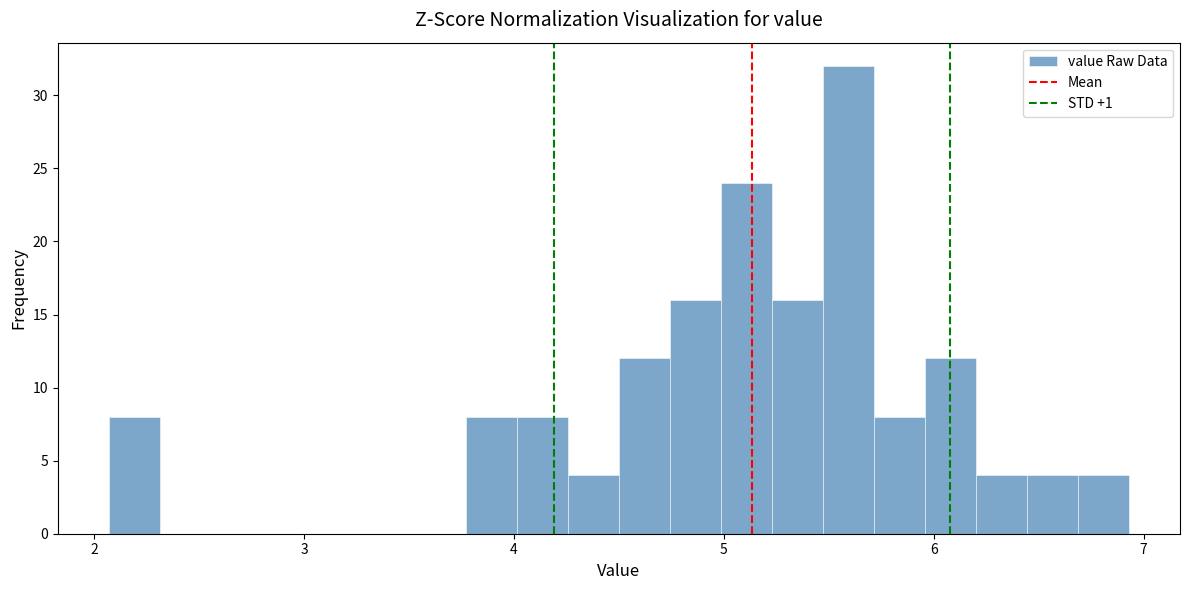

Around what value on the x-axis is the tallest bar? Give the approximate position of its centre, as read against the axis.

5.6